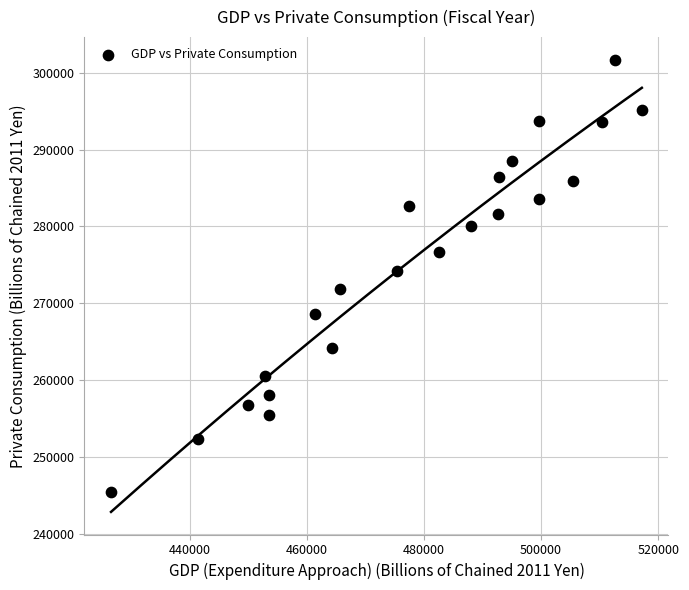

What is the range of Y values (max minus min)?

56281.0